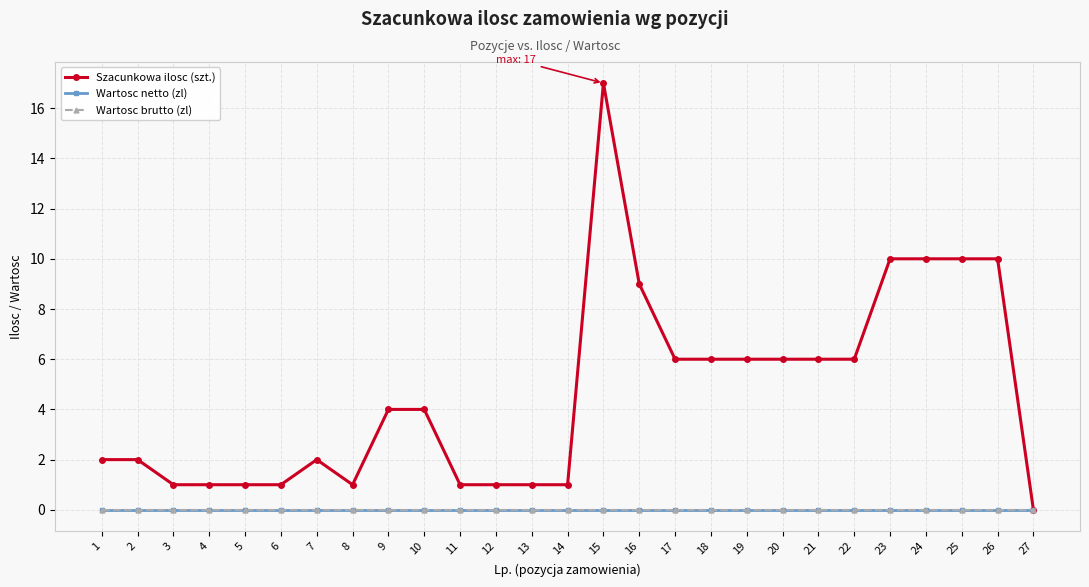

Does the chart have visible grid lines?

Yes